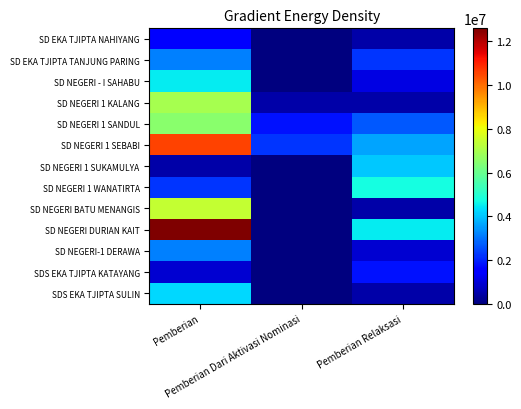

Between Pemberian Relaksasi and Pemberian Dari Aktivasi Nominasi, which is larger?

Pemberian Relaksasi